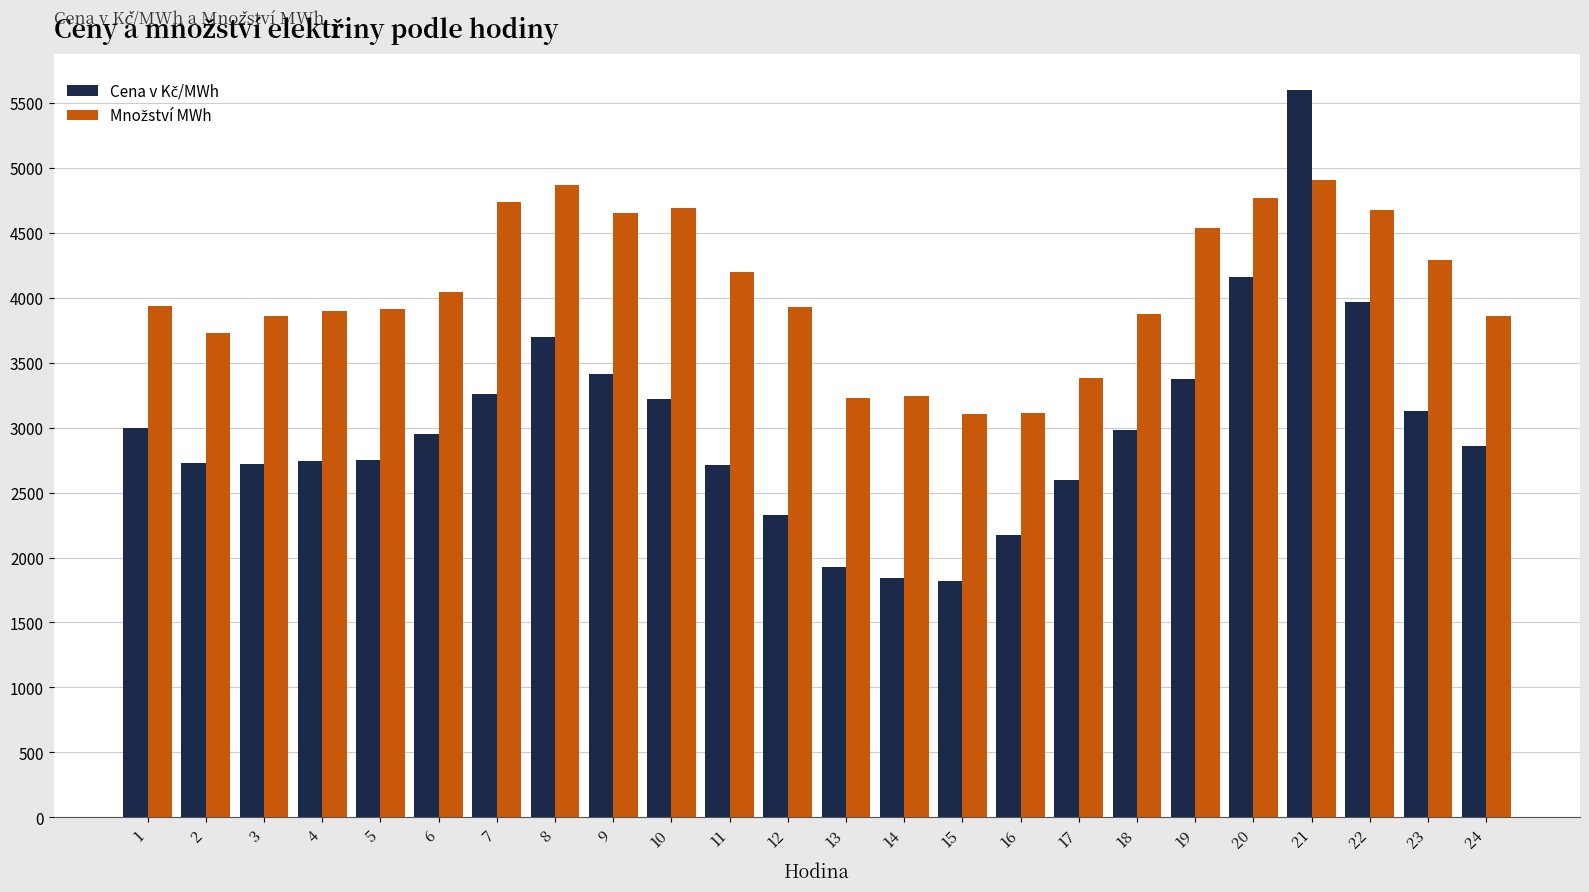

At which category is the sum across all series the highest?

21